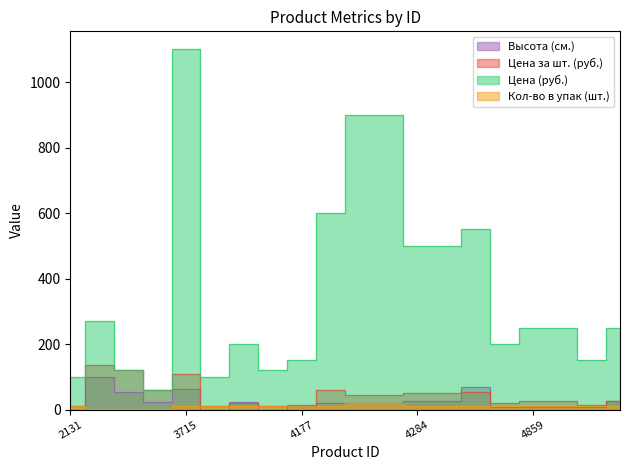

Which series has the largest total across all categories?

Цена (руб.)